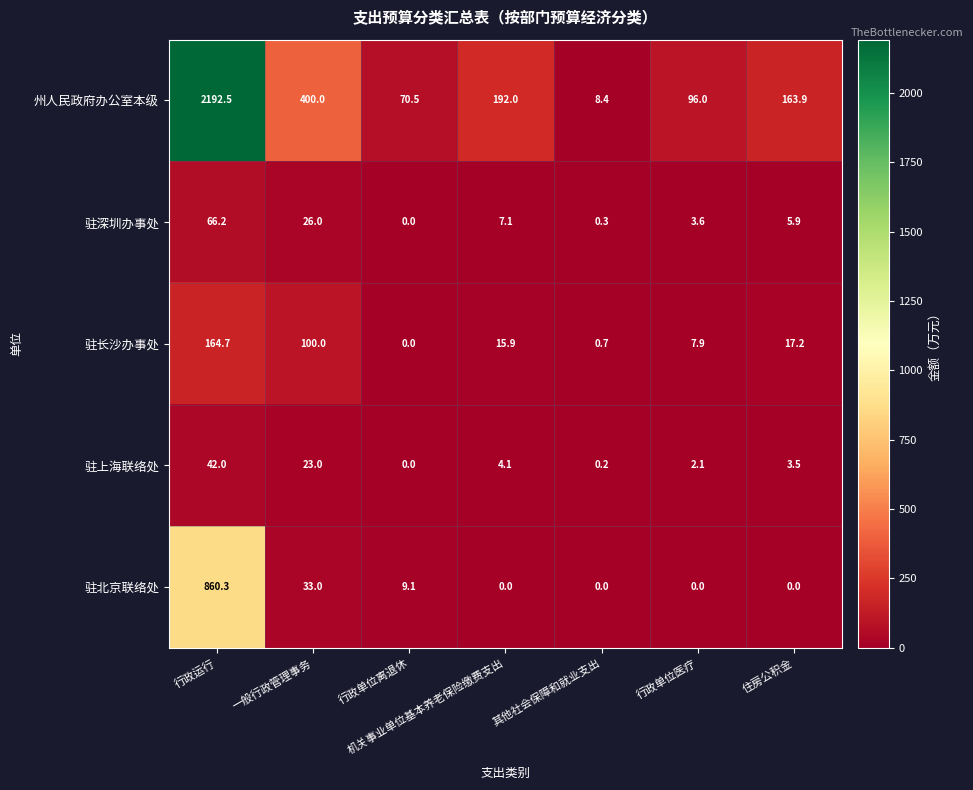

Which series has the largest range (max minus min)?

州人民政府办公室本级